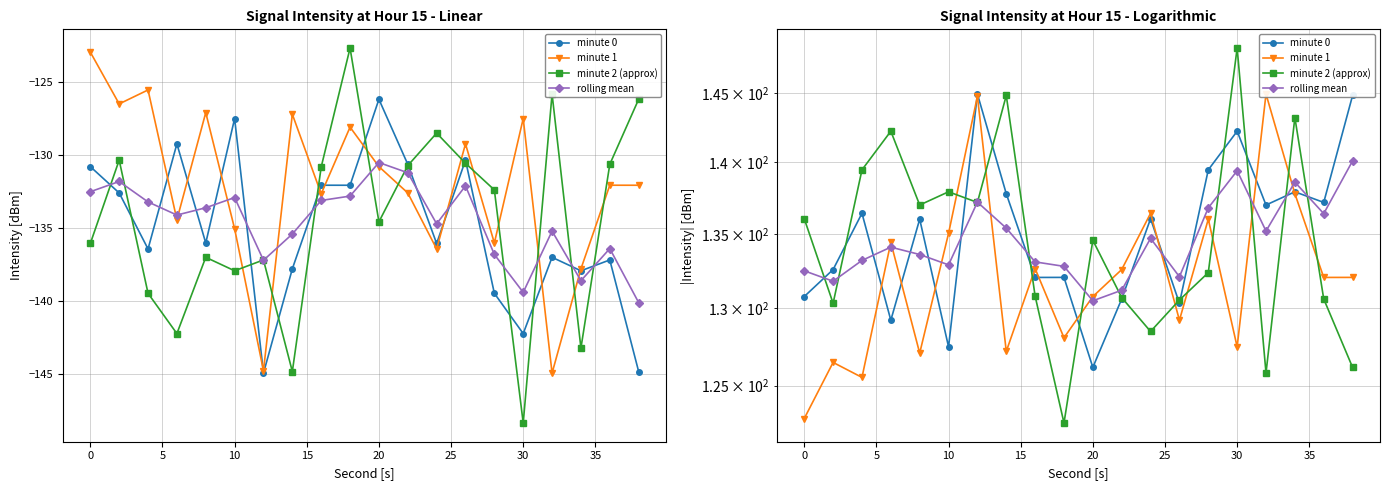

How many series are shown in this chart?

4